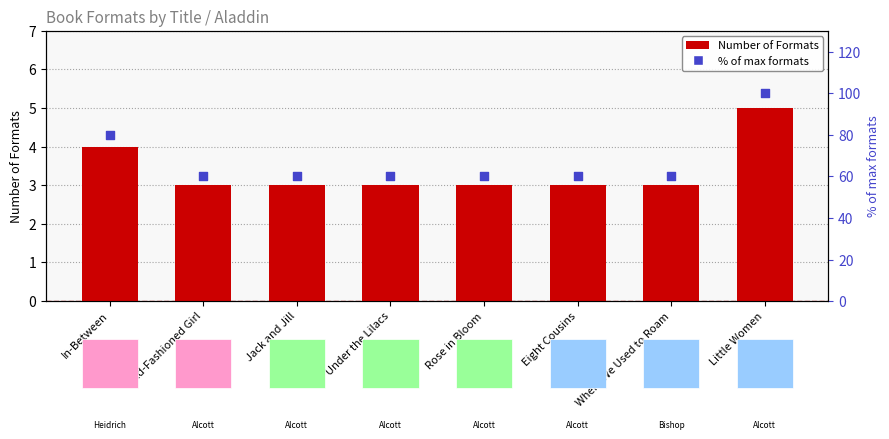

At how many categories does at least one series exceed 83?

1